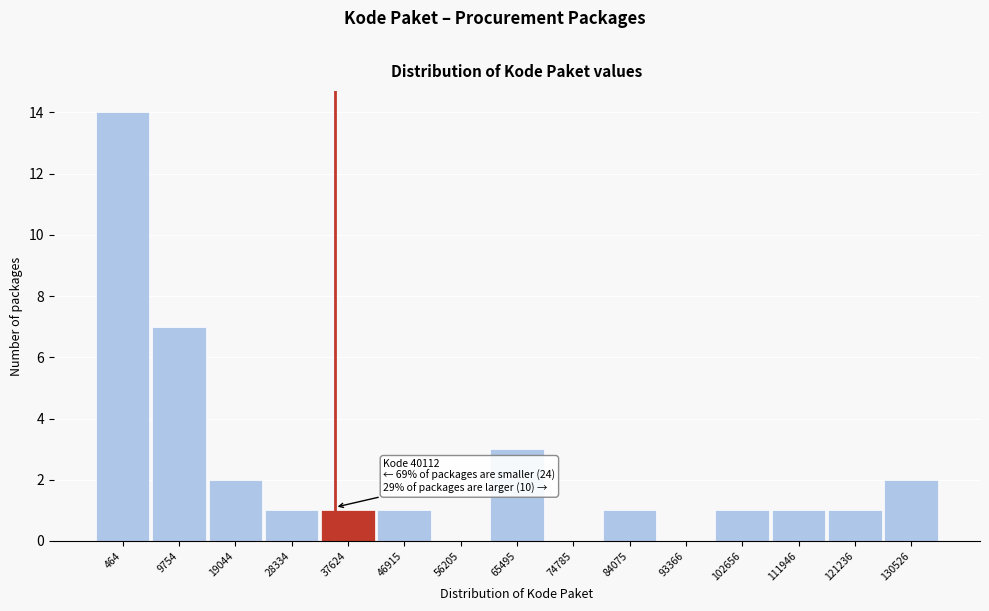

Reading left to right, extract all data points from this chart.

464=14	9754=7	19044=2	28334=1	37624=1	46915=1	56205=0	65495=3	74785=0	84075=1	93366=0	102656=1	111946=1	121236=1	130526=2